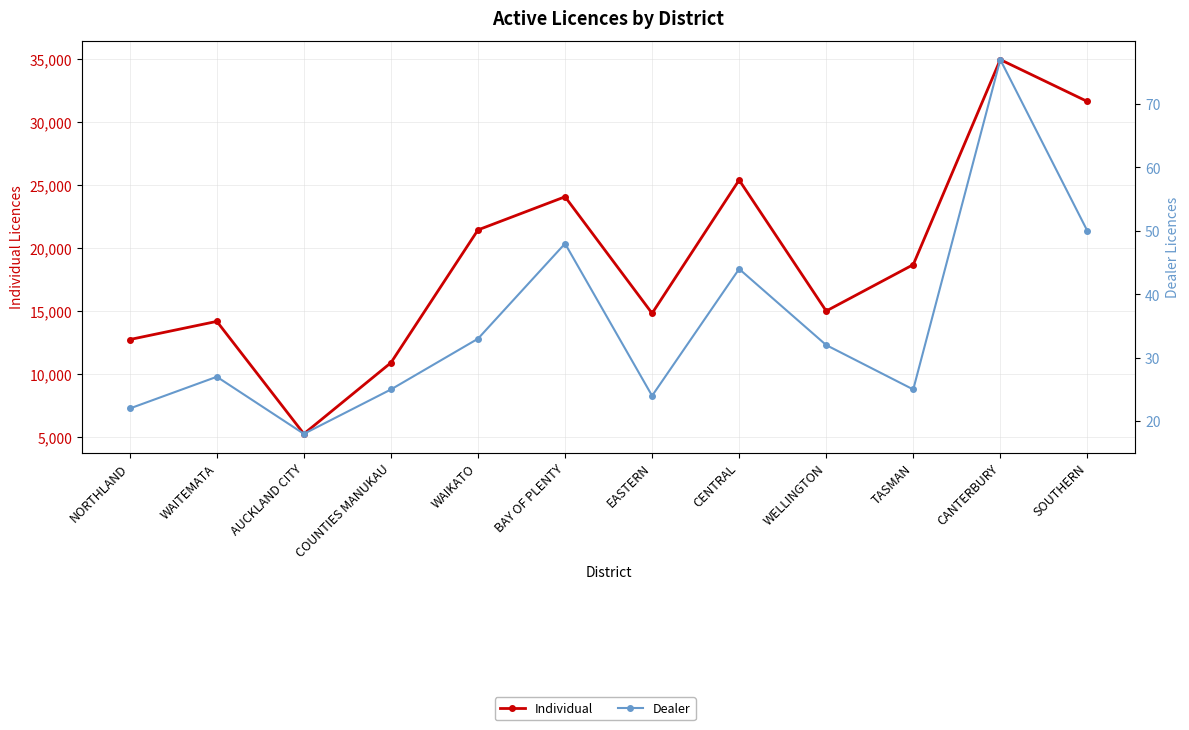

What is the label of the 9th point from the right?

COUNTIES MANUKAU